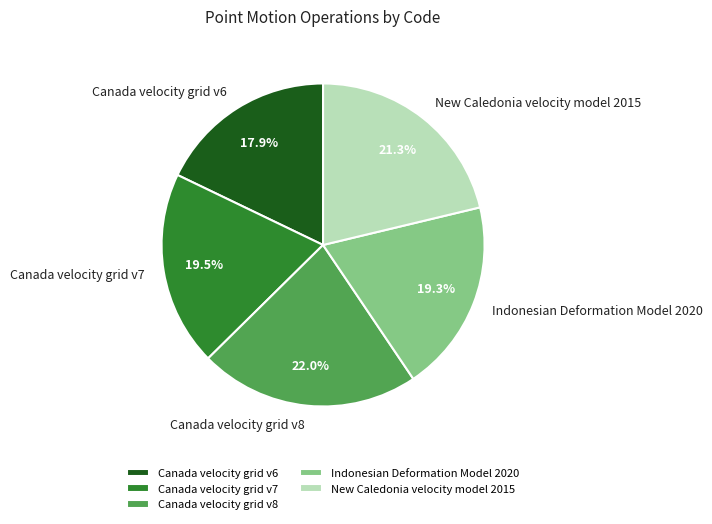

The Canada velocity grid v8 slice represents 11% of the pie. True or false?

False